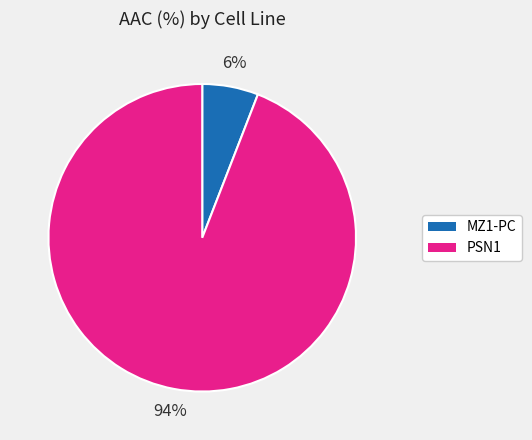

Count the number of slices in the pie.

2